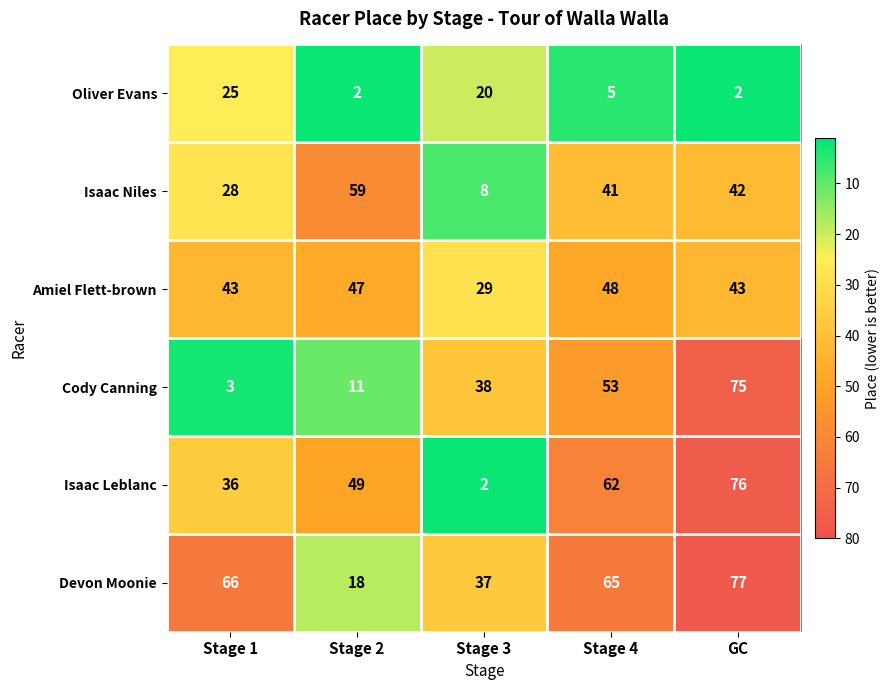

What is the spread (max minus min) of values at GC?

75